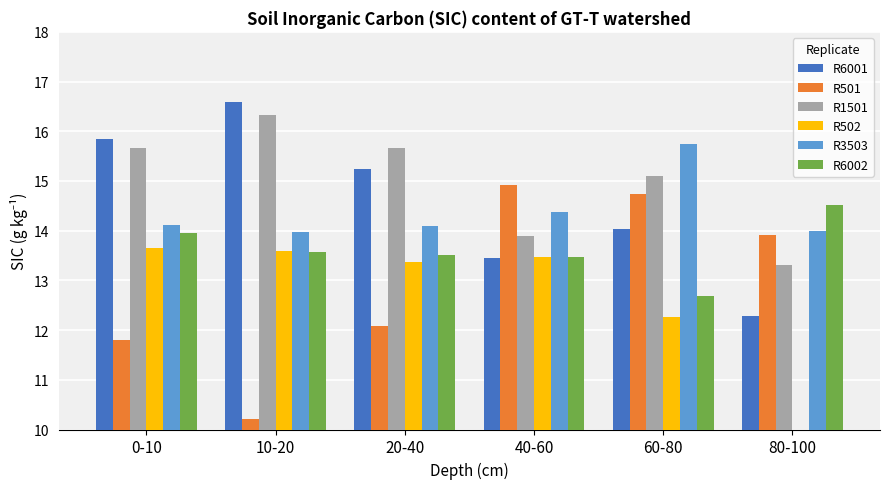

The R6002 series shows 12.7 at 60-80. True or false?

True